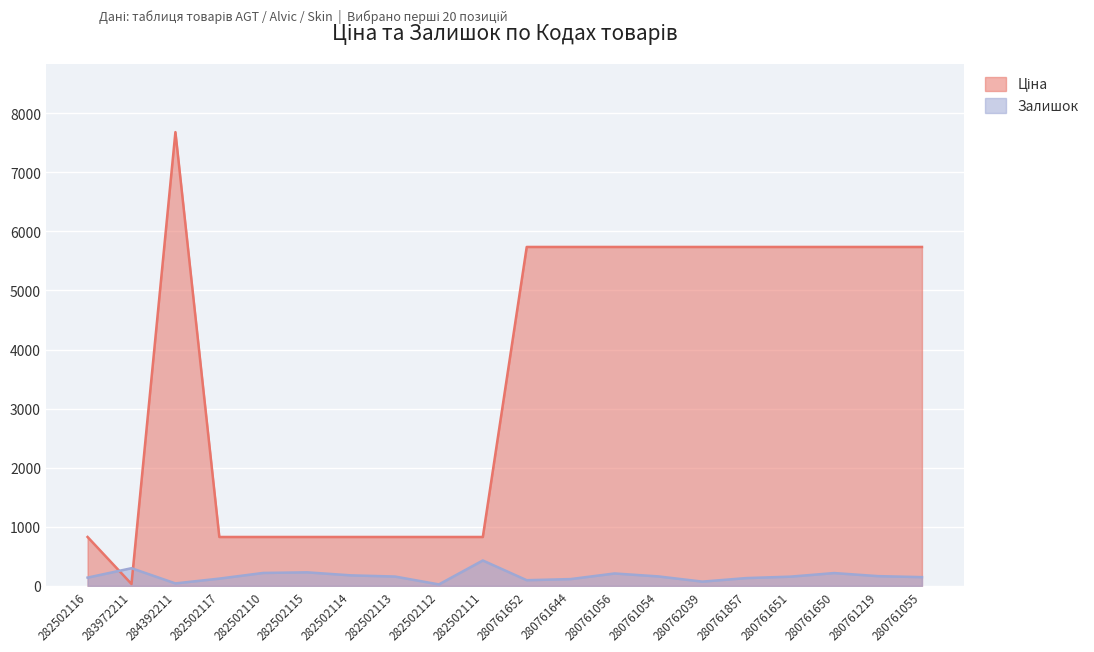

Is the value of Ціна at 282502113 greater than the value of Залишок at 280761055?

Yes